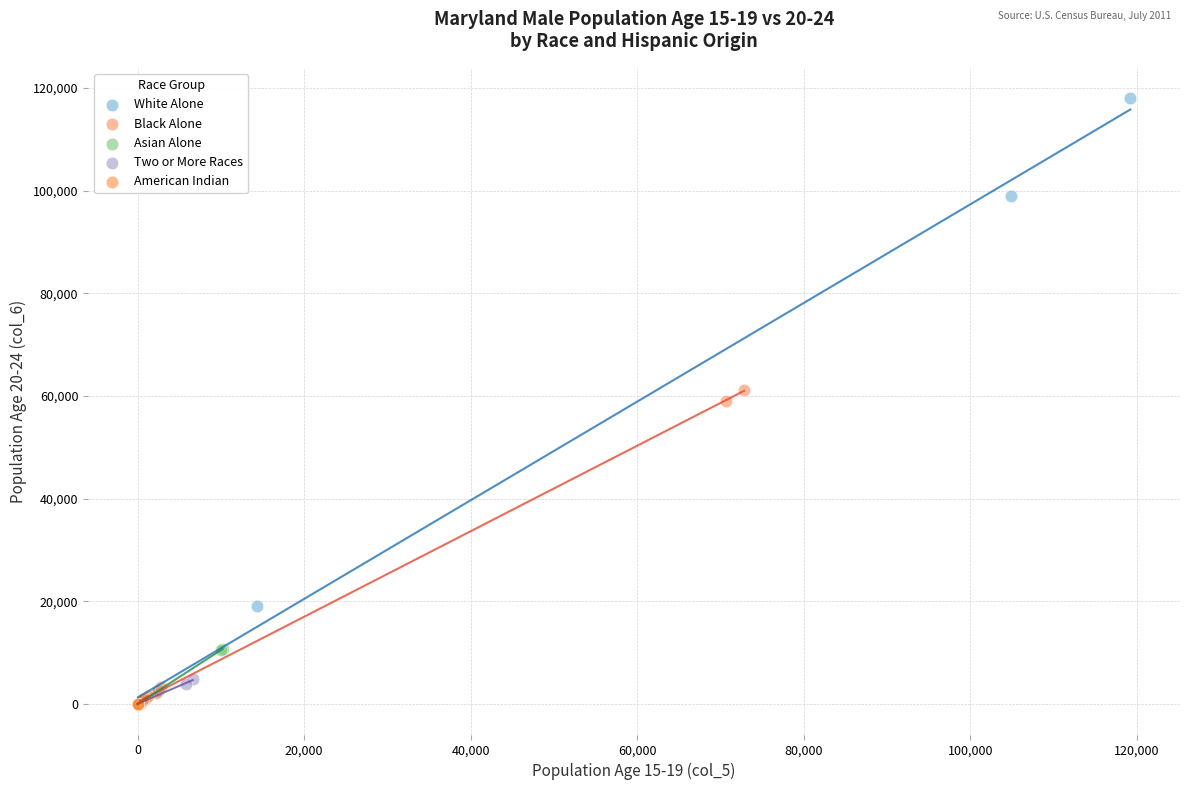

Which series has the largest Y range (max minus min)?

White Alone